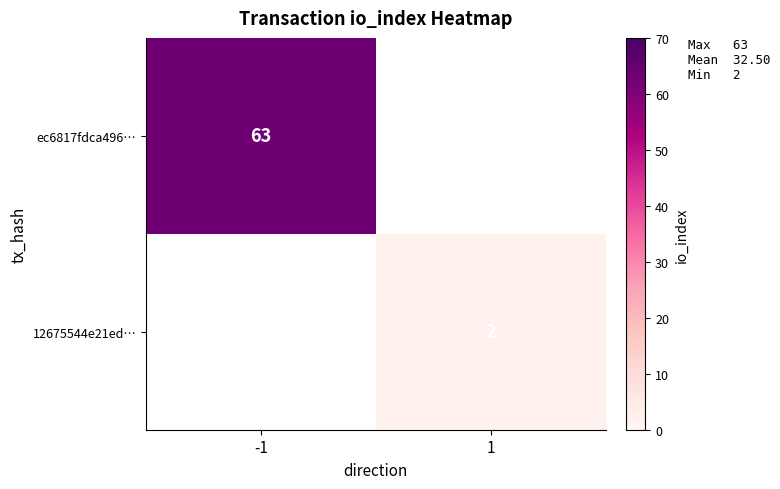

At which category does the chart reach its minimum across all series?

1